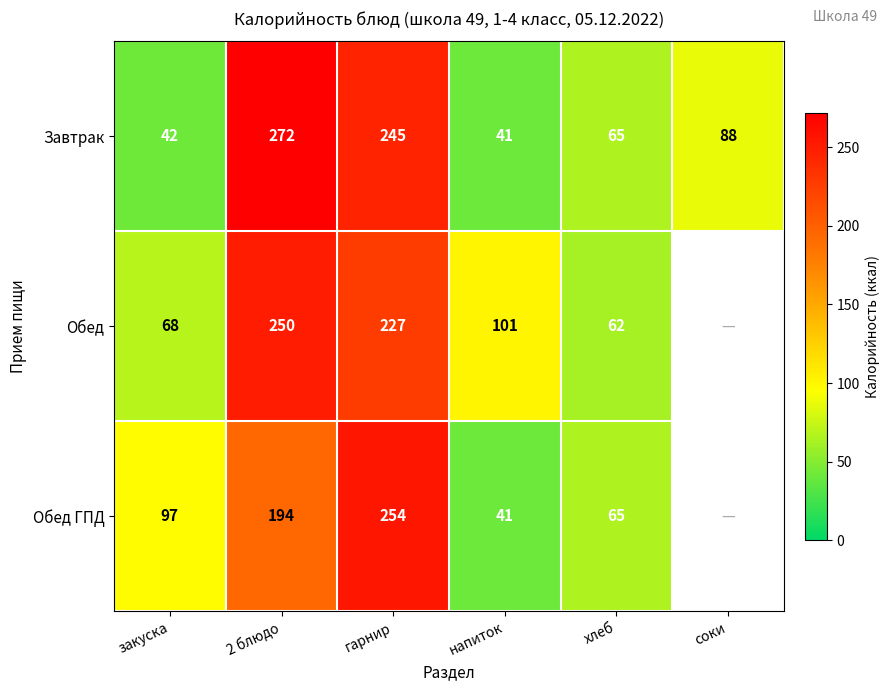

Where does the Завтрак series first go above 88?

2 блюдо